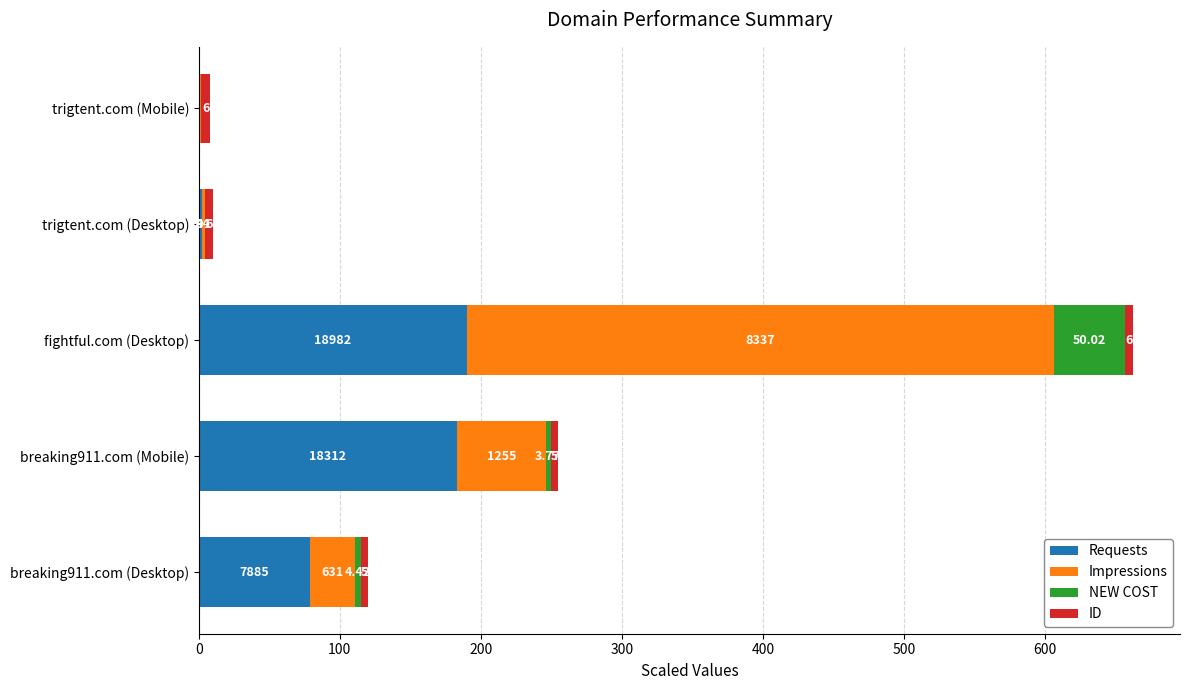

At which category is the sum across all series the highest?

fightful.com (Desktop)